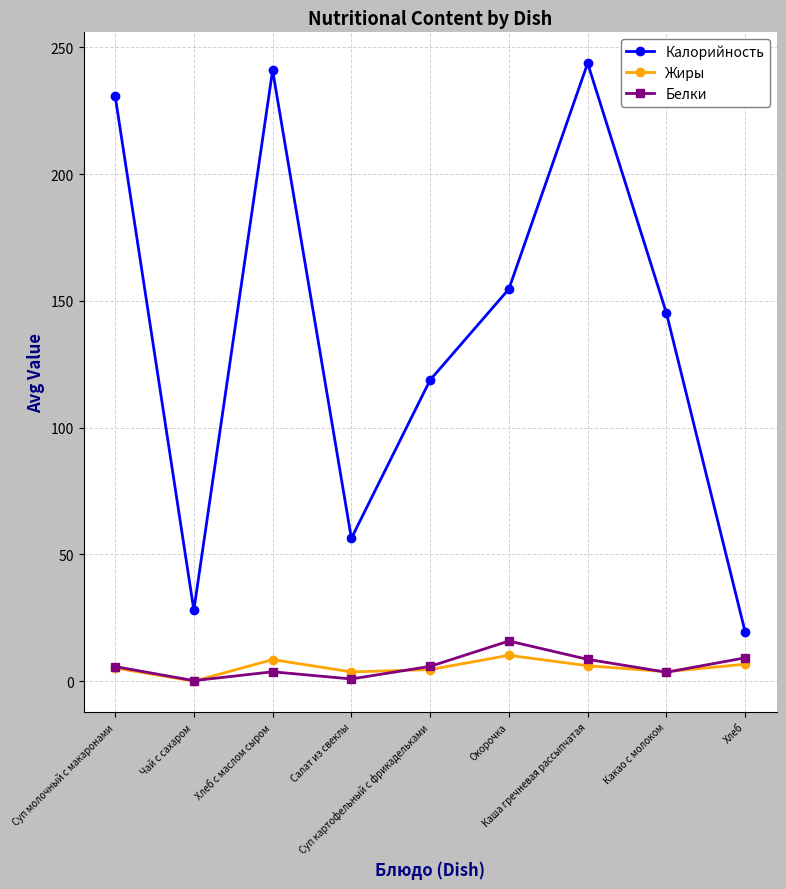

What is the value of the Жиры point at the 1st from the left?

5.2